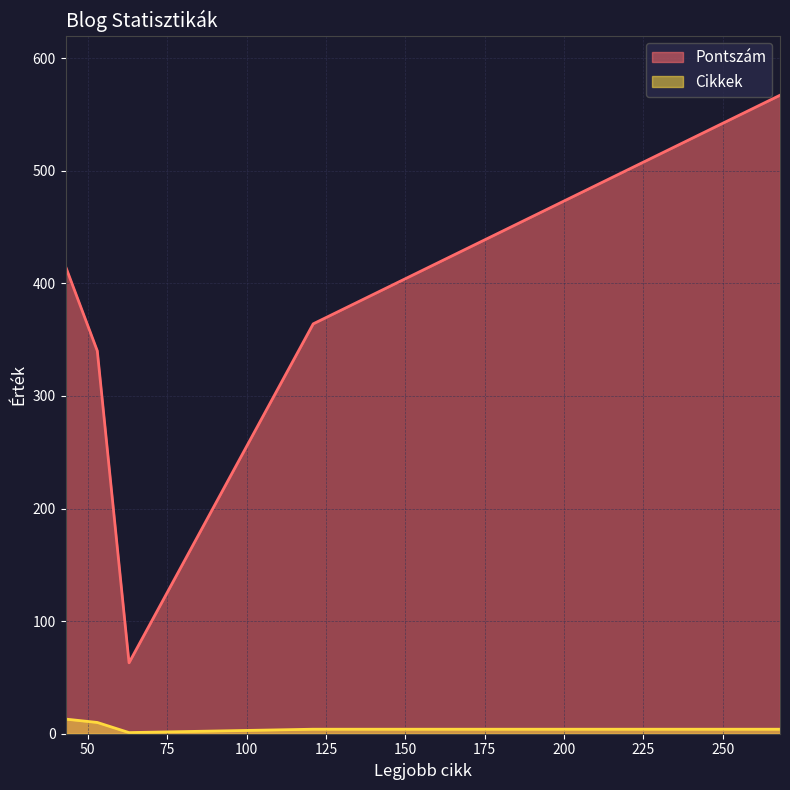

True or false: Pontszám and Cikkek intersect in this chart.

False